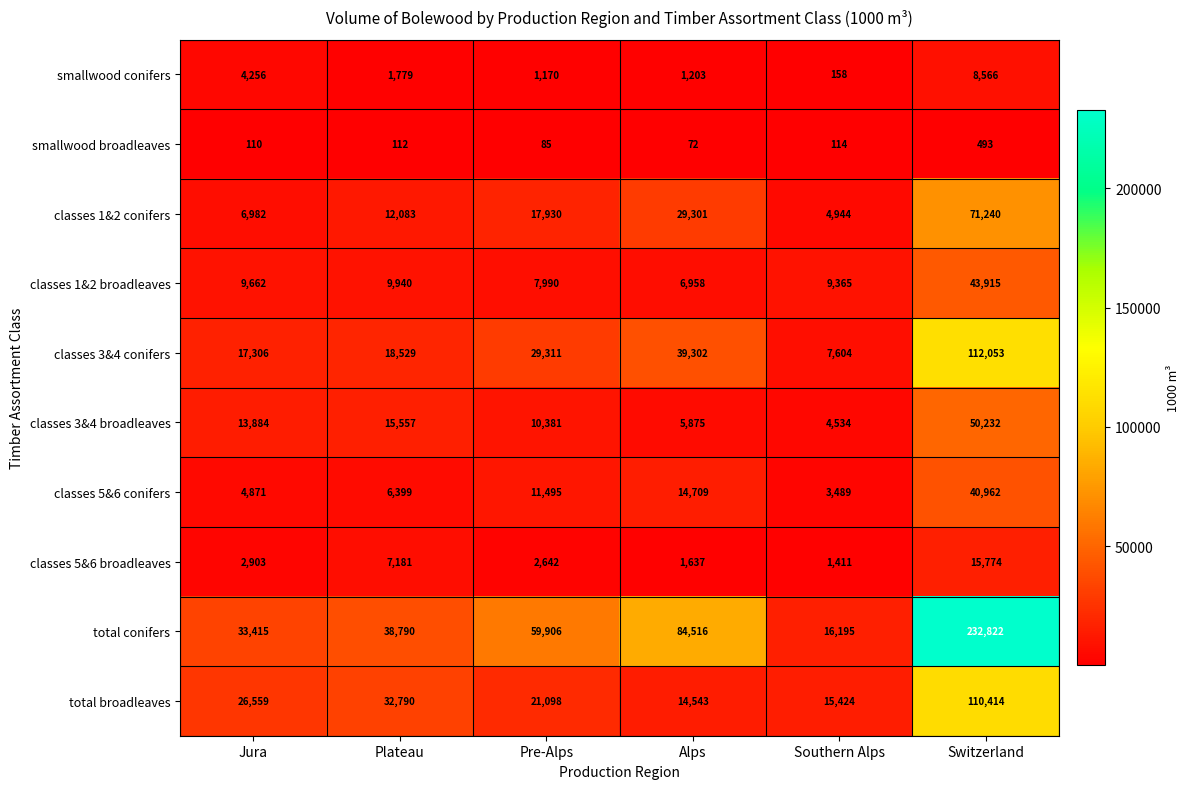

At which category is the sum across all series the highest?

Switzerland